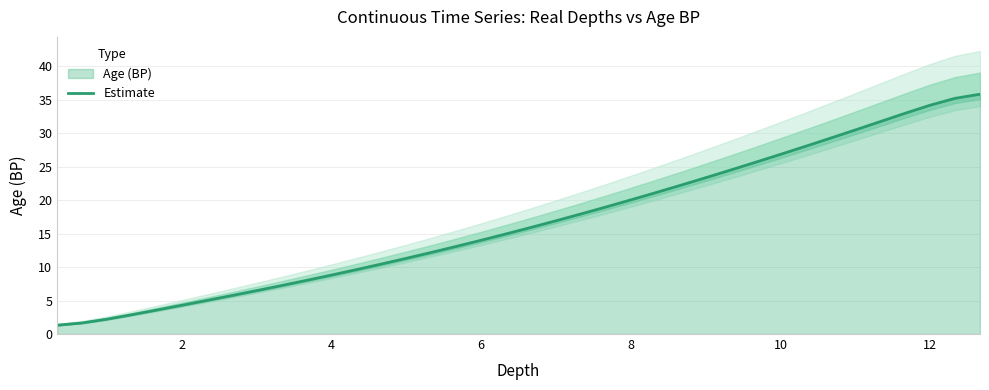

Is it true that Estimate equals 31.8 at 8?

False